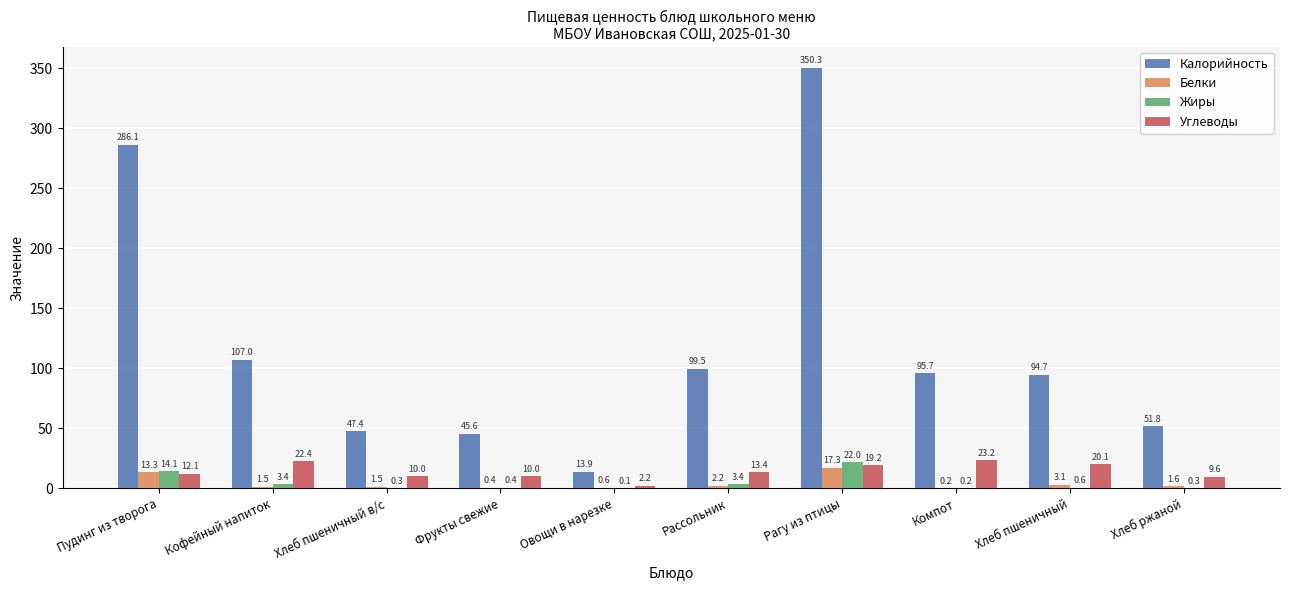

Is it true that Белки equals 17.3 at Рагу из птицы?

True